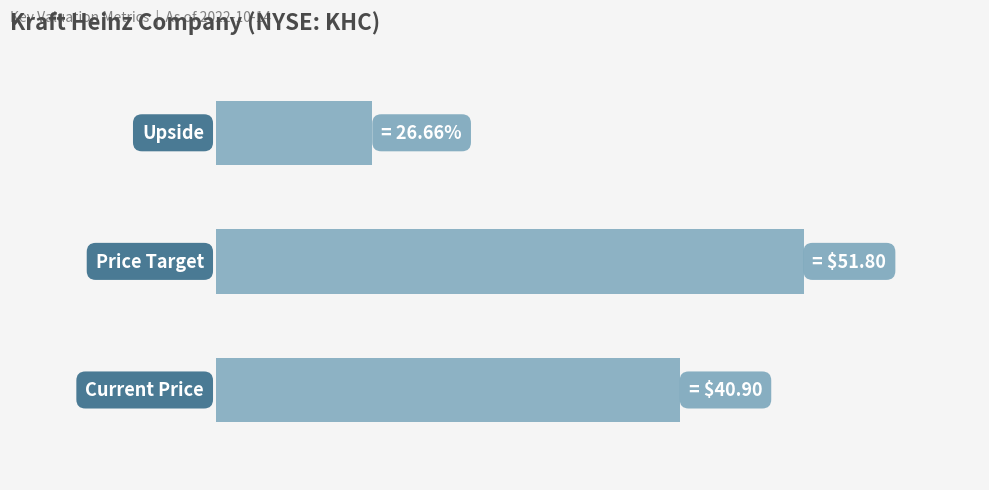

Does the chart contain any negative values?

No